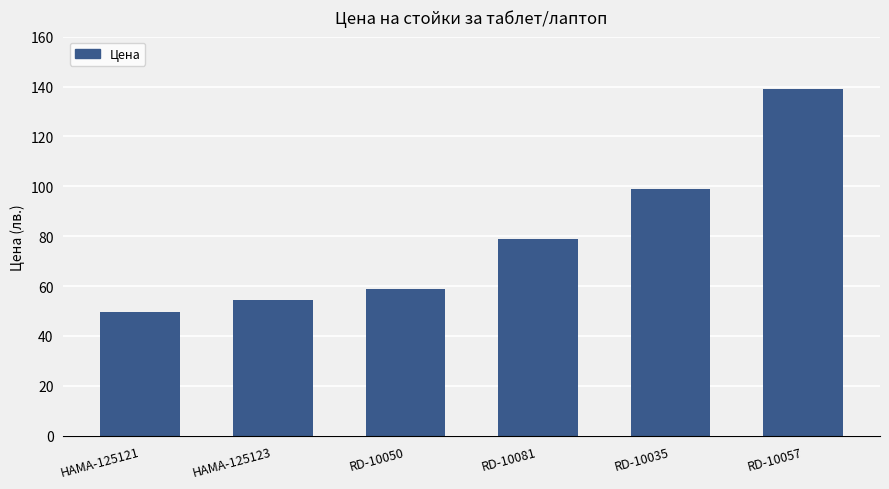

Reading left to right, transcribe all the data shown in this chart.

HAMA-125121=49.5	HAMA-125123=54.4	RD-10050=59.0	RD-10081=79.0	RD-10035=99.0	RD-10057=139.0